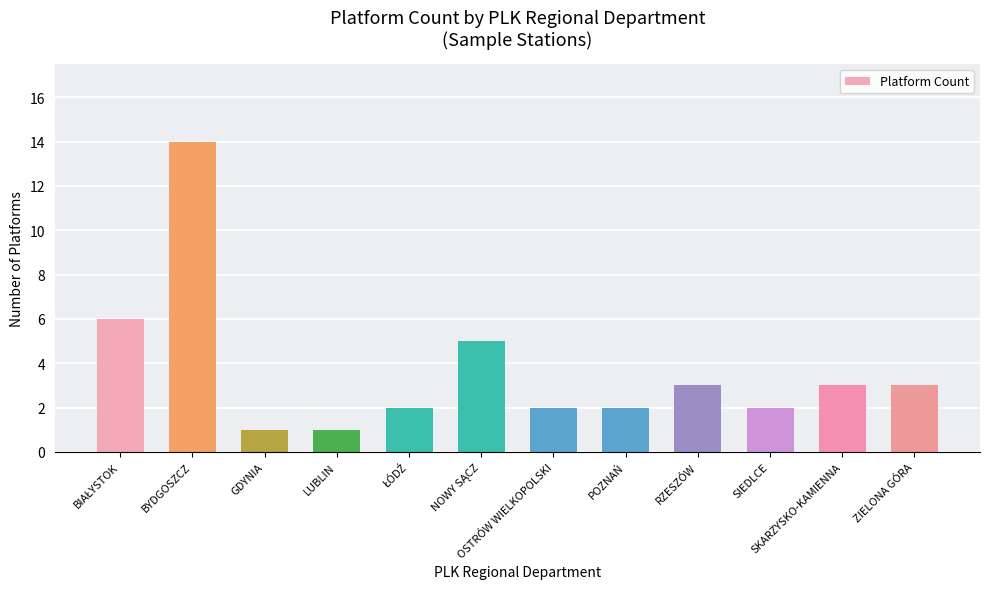

What is the value of the 2nd bar from the left?

14